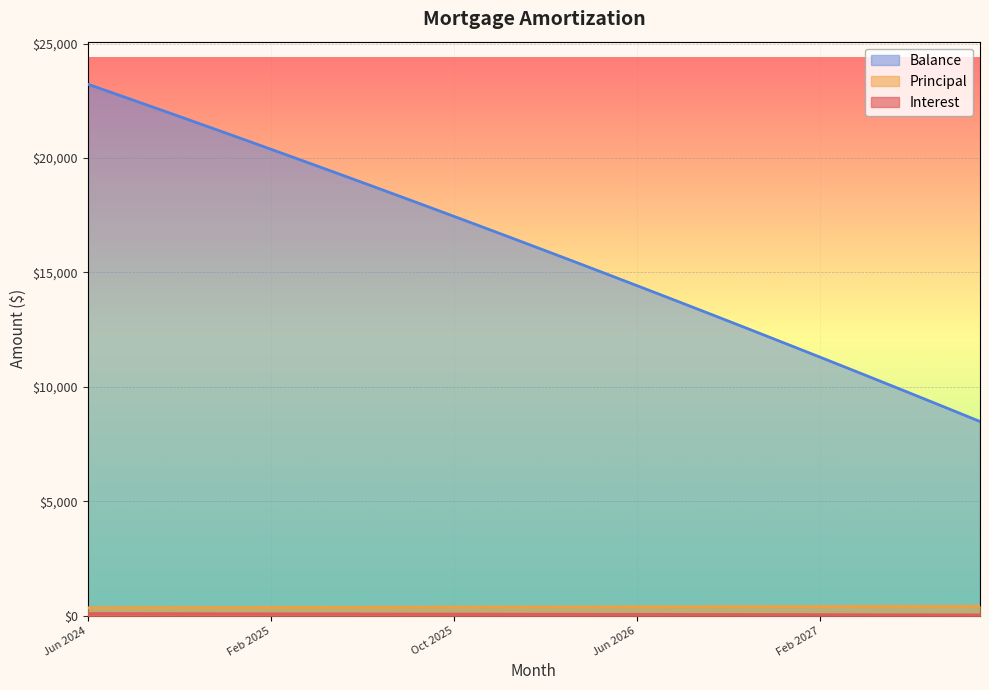

At which category is the sum across all series the highest?

Jun 2024